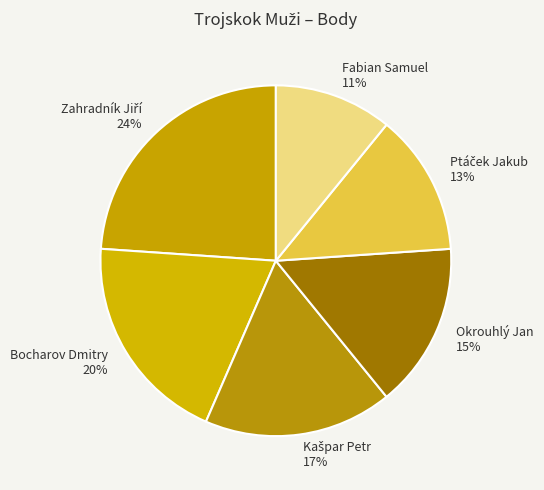

What percentage is the Okrouhlý Jan slice, to the nearest percent?

15%